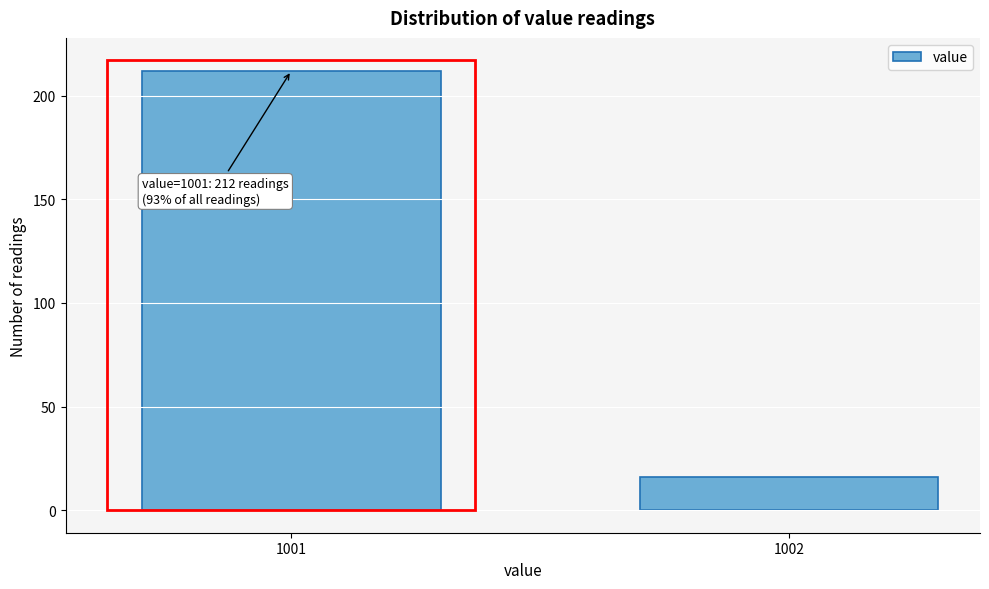

Reading left to right, what are all the values shown in this chart?

212	16